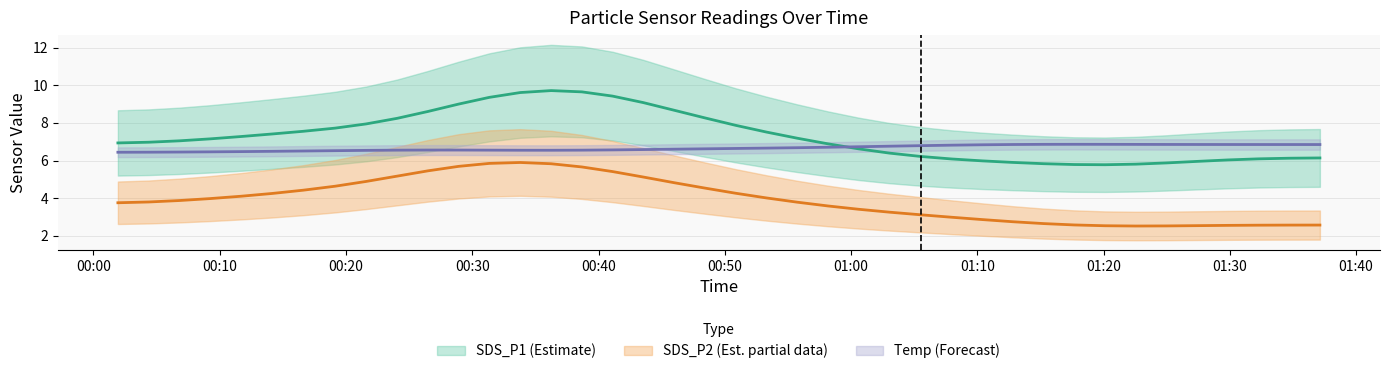

What is the label of the 9th point from the left?

2023/02/02 00:21:36